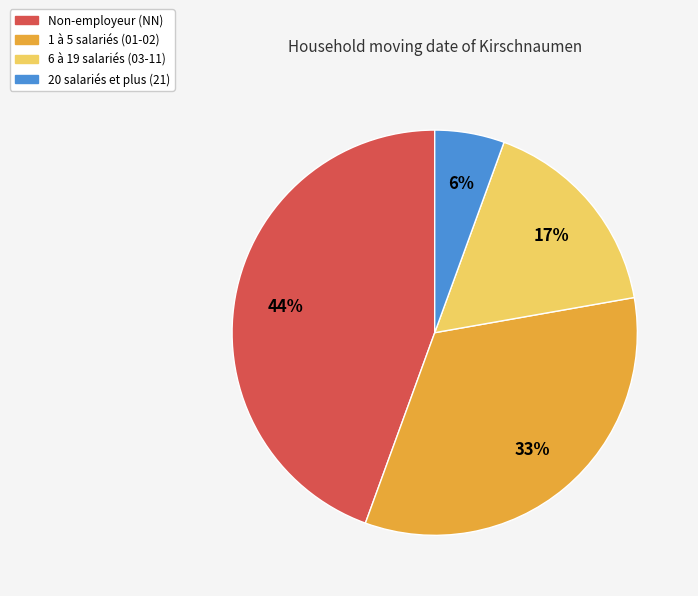

Is the sum of 1 à 5 salariés (01-02) and Non-employeur (NN) greater than half?

Yes